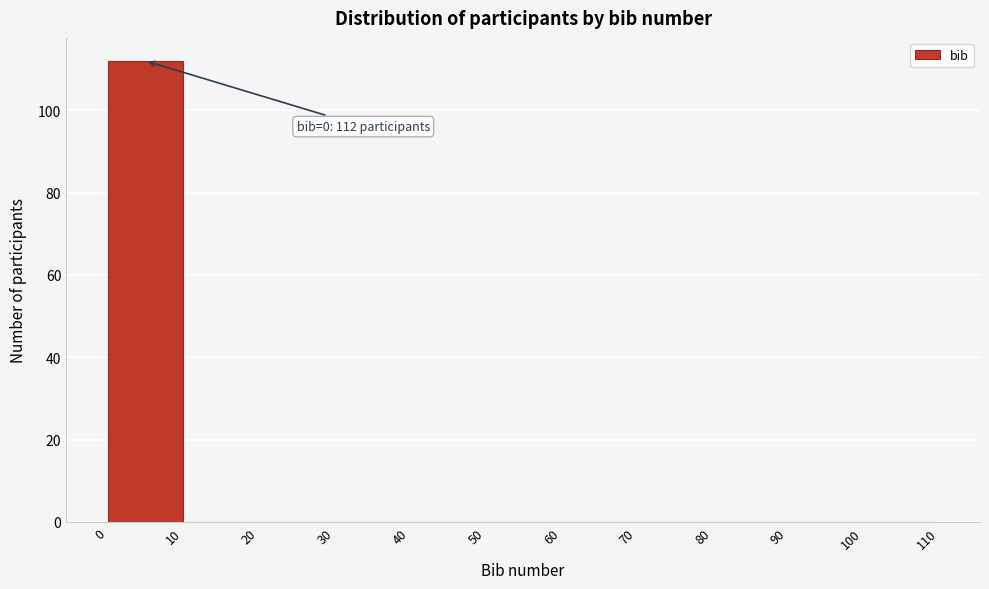

Over which range of the x-axis is the bar tallest?

0 to 10